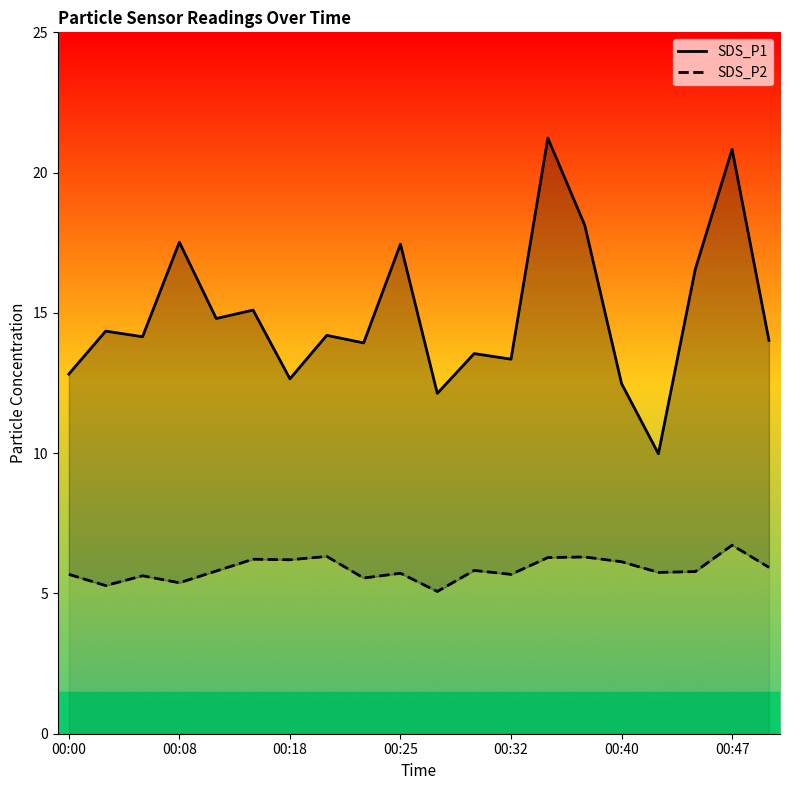

What position from the left is 00:32?

13